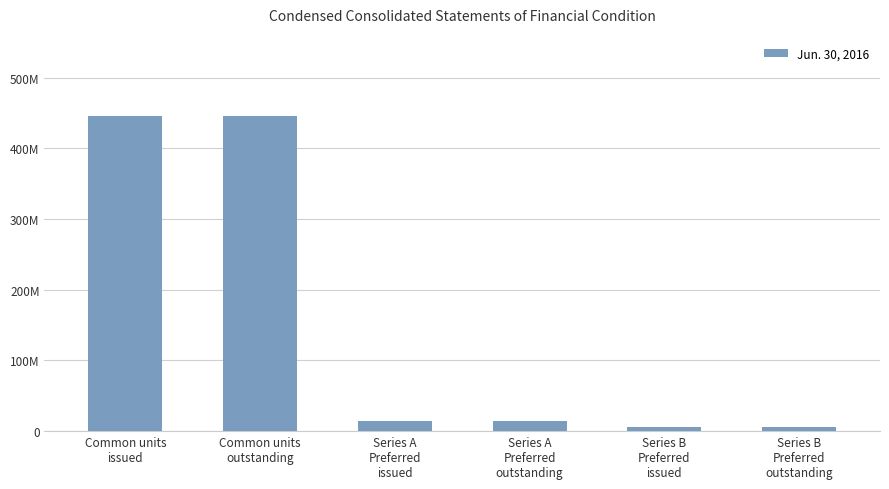

Between Series A
Preferred
outstanding and Common units
issued, which is larger?

Common units
issued